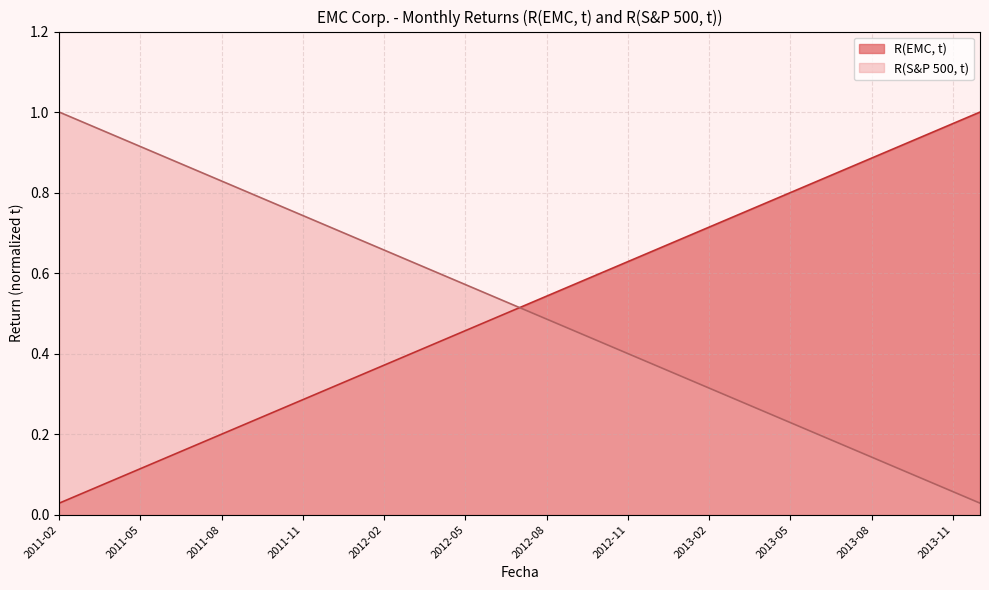

The R(EMC, t) series shows 0.1 at 2011-08. True or false?

False